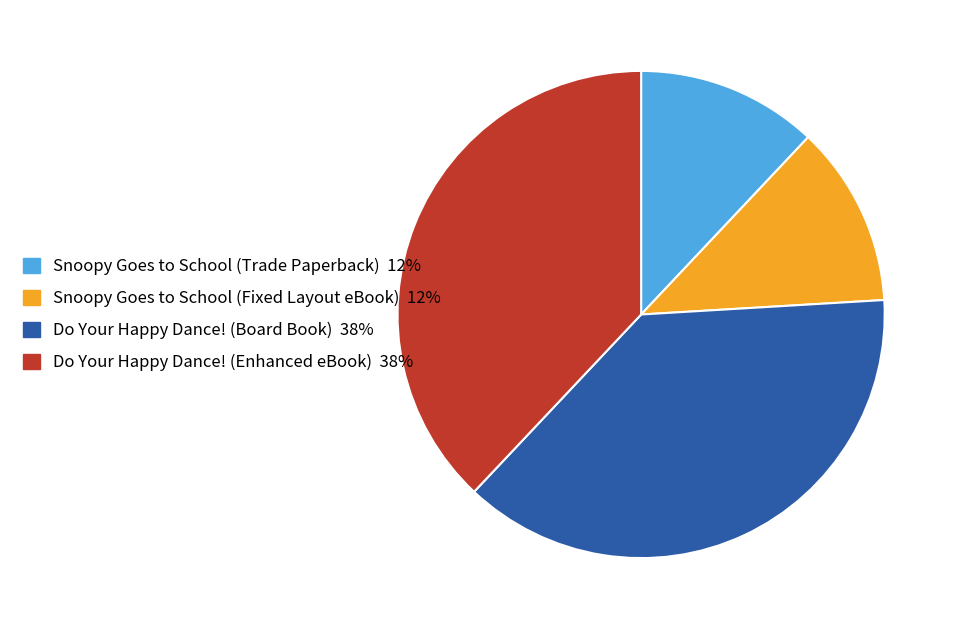

Is Do Your Happy Dance! (Enhanced eBook) the majority of the pie?

No